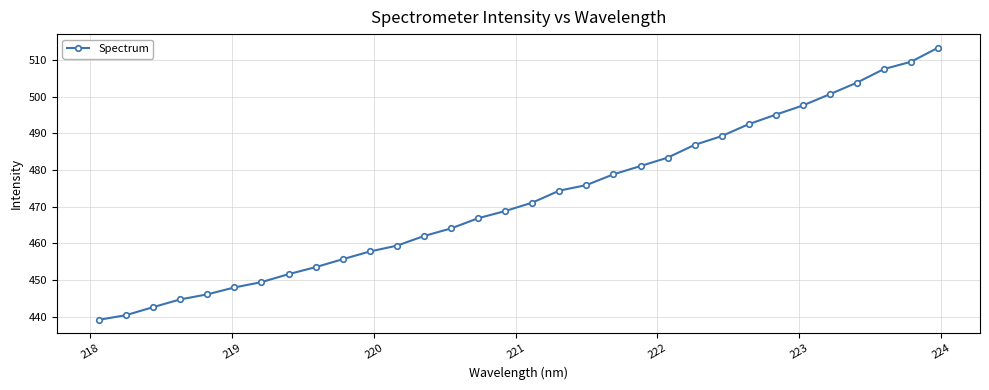

What is the difference between the second highest and minimum values?

70.4